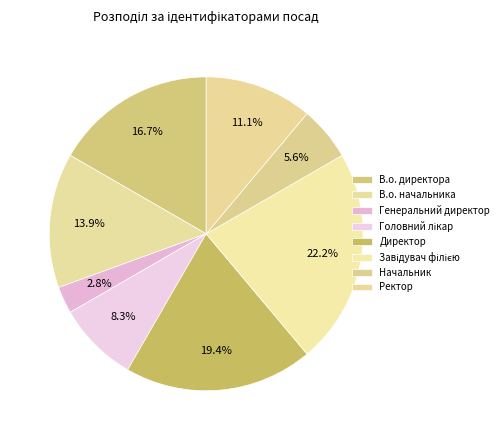

Is the sum of Ректор and Головний лікар greater than half?

No